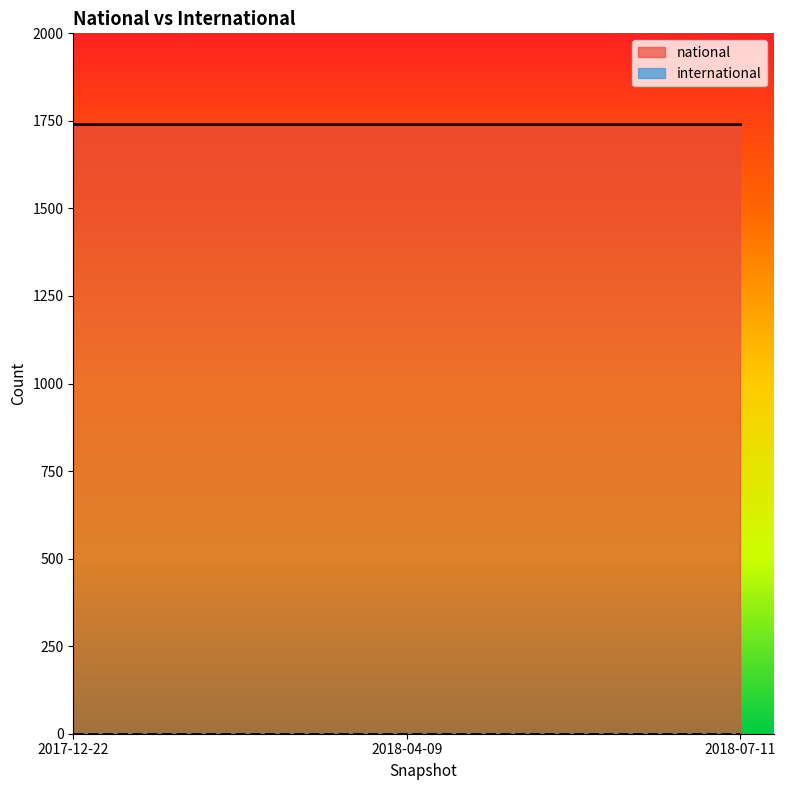

The national series shows 1740 at 2018-04-09. True or false?

True